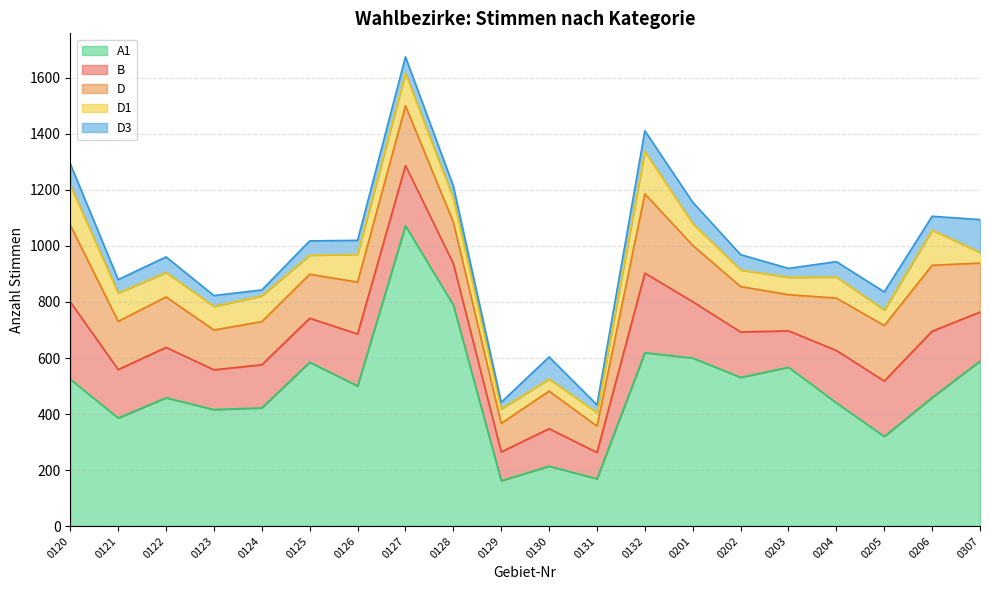

What is the highest value of the D3 series?

117